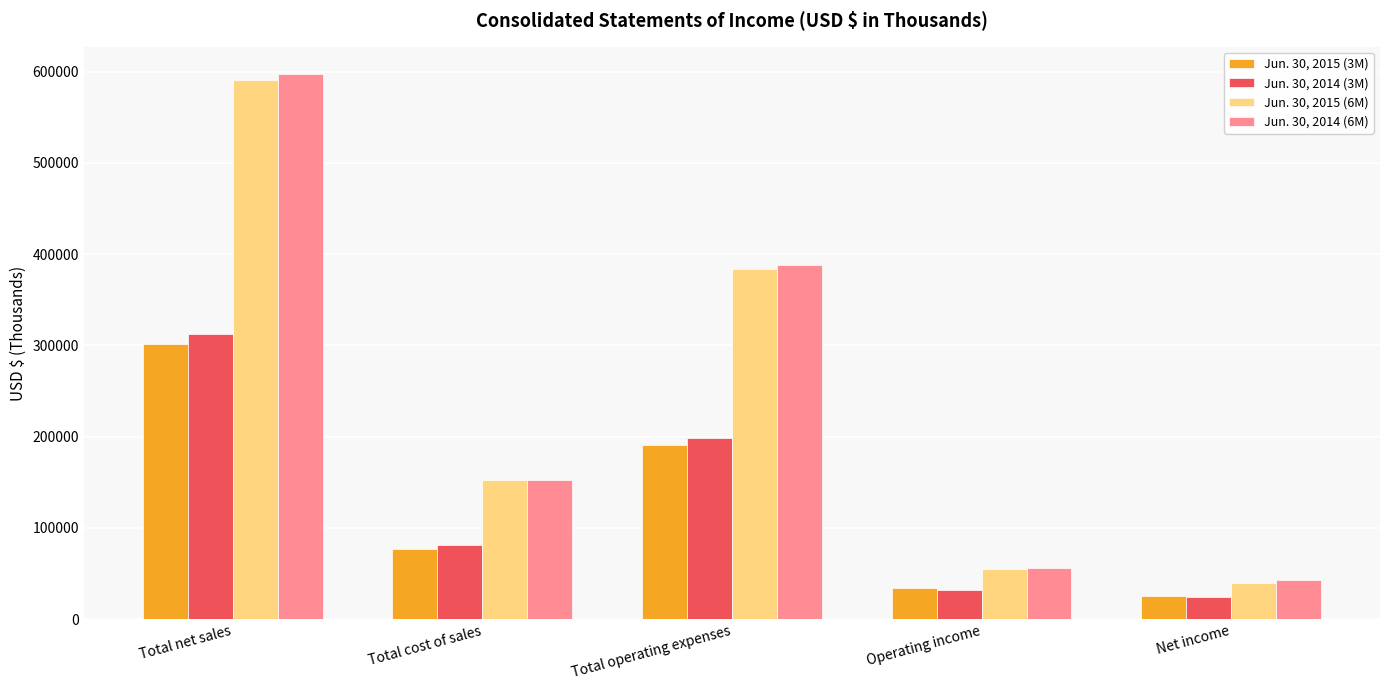

What is the greatest value displayed?

597385